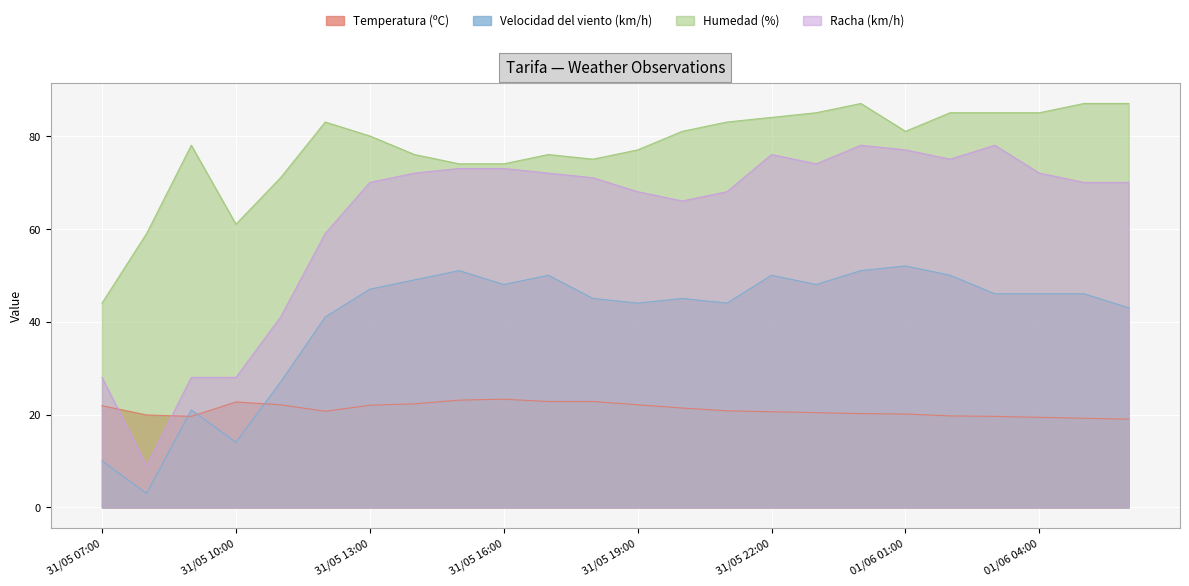

Between which two adjacent categories do Temperatura (ºC) and Velocidad del viento (km/h) first intersect?

31/05 08:00 and 31/05 09:00